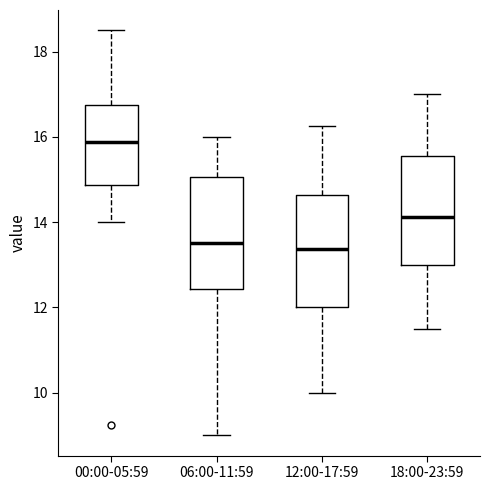

Reading left to right, read every box against the y-axis: the position of its median line, the range the box covers, and the ends of its whiskers. The values are not printed on the chart, so give them approximately, as read against the axis.

00:00-05:59: median 15.8, box 14.8 to 16.8, whiskers 14.0 to 18.6
06:00-11:59: median 13.6, box 12.4 to 15.0, whiskers 9.0 to 16.0
12:00-17:59: median 13.4, box 12.0 to 14.6, whiskers 10.0 to 16.2
18:00-23:59: median 14.2, box 13.0 to 15.6, whiskers 11.6 to 17.0